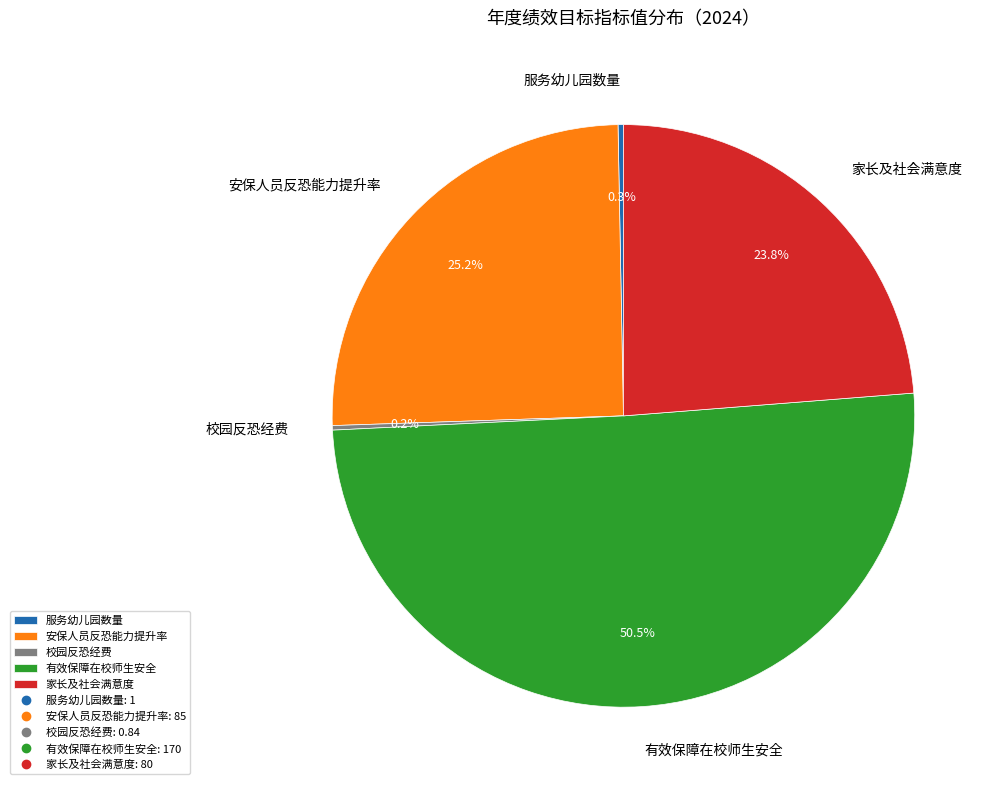

What portion of the pie excludes 家长及社会满意度?

76.2%